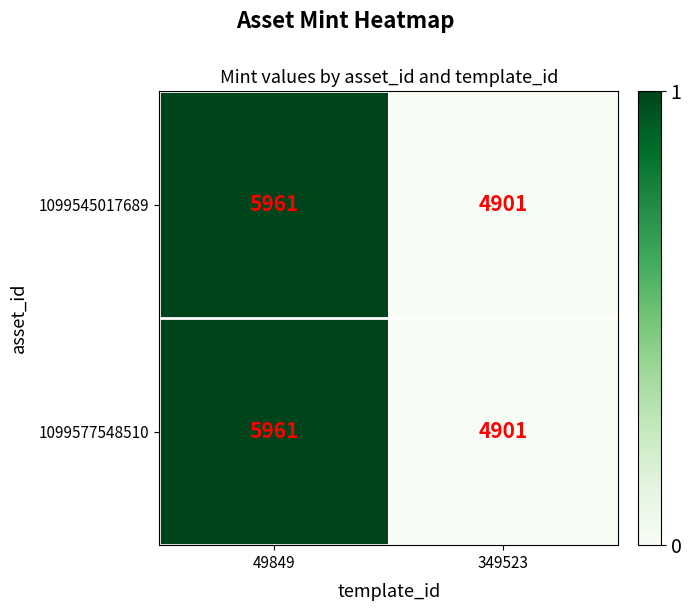

What is the sum of the 1099545017689 values at 49849 and 349523?

10862